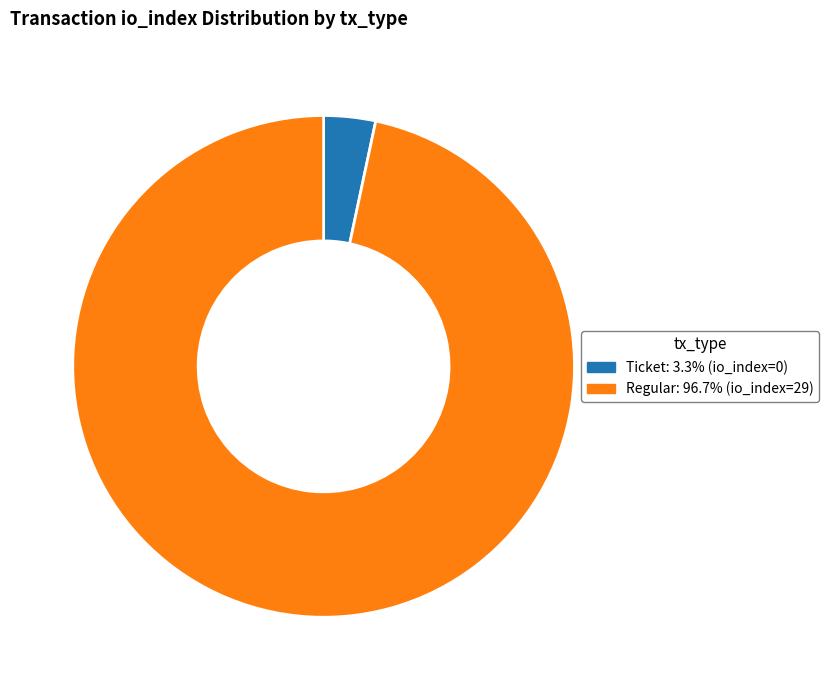

Is there a majority slice in this chart?

Yes